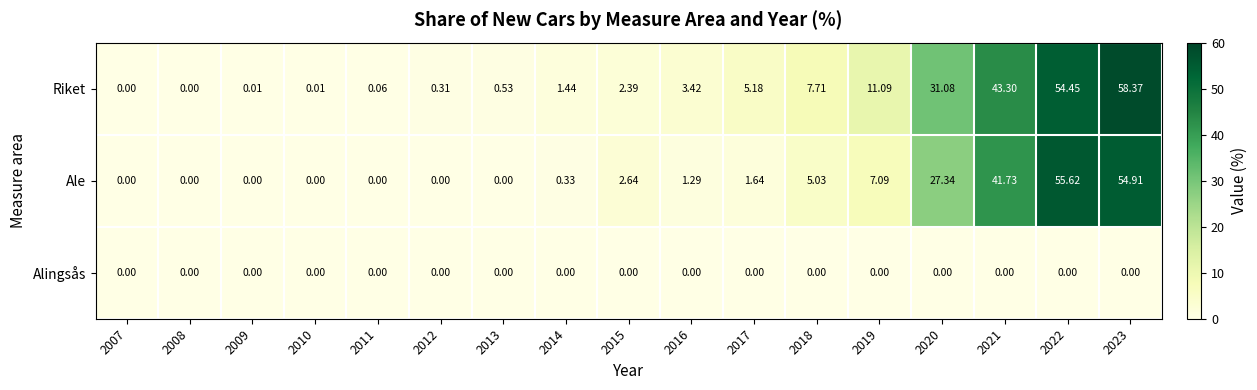

Between 2012 and 2015, which series saw the biggest shift?

Ale